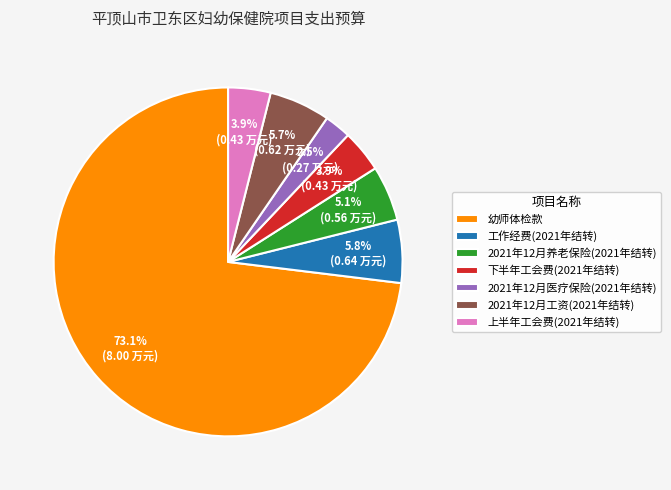

Is there any slice that represents more than half of the pie?

Yes